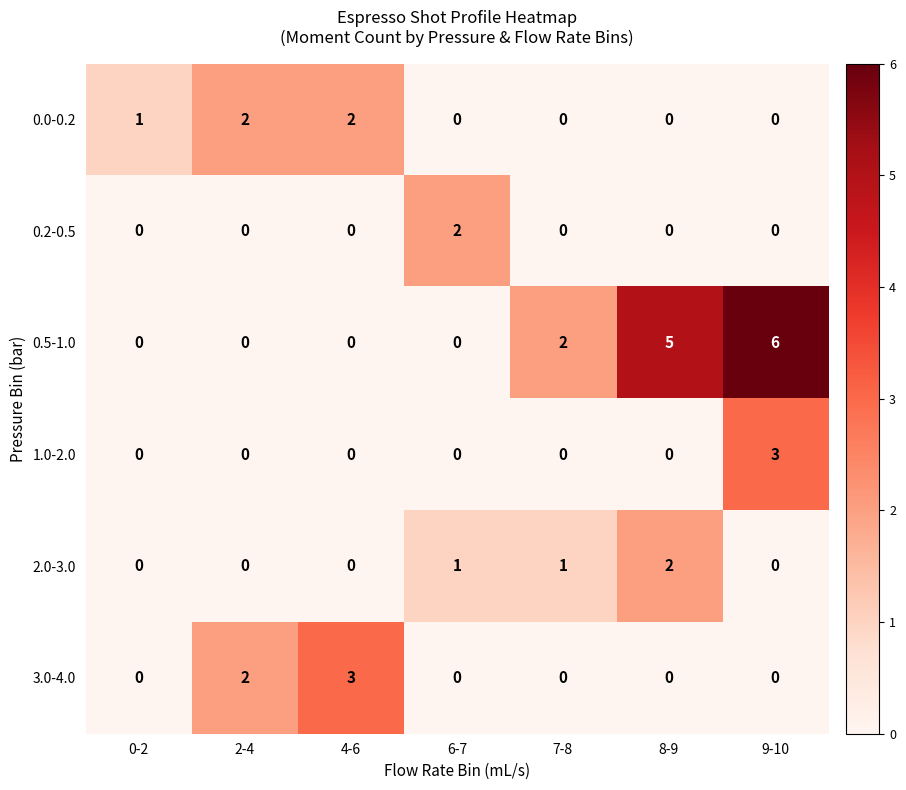

Which series changed the most between 0-2 and 7-8?

0.5-1.0